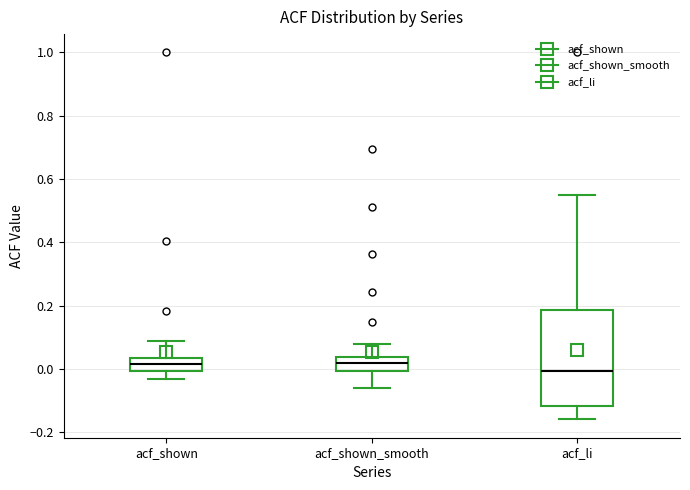

Reading left to right, read every box against the y-axis: the position of its median line, the range the box covers, and the ends of its whiskers. The values are not printed on the chart, so give them approximately, as read against the axis.

acf_shown: median 0.02, box 0.00 to 0.04, whiskers -0.04 to 0.08
acf_shown_smooth: median 0.02, box 0.00 to 0.04, whiskers -0.06 to 0.08
acf_li: median 0.00, box -0.12 to 0.18, whiskers -0.16 to 0.56